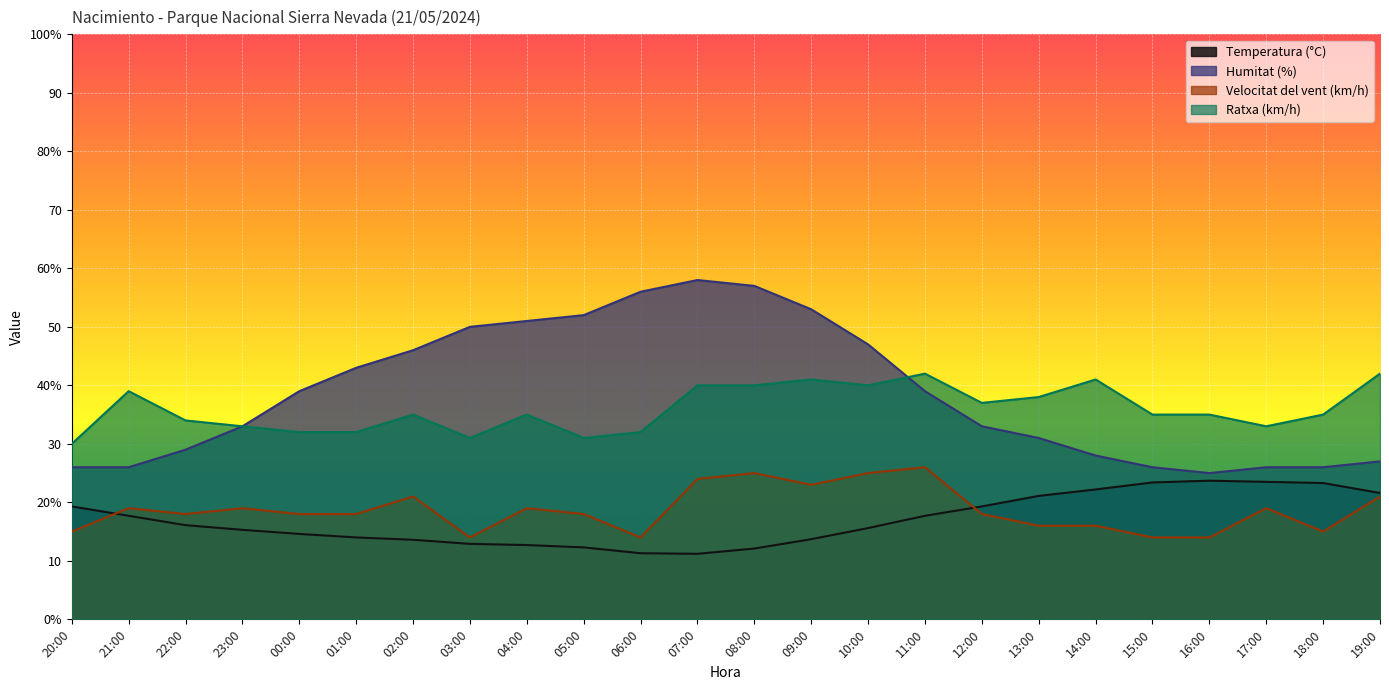

How many categories are shown in the chart?

24